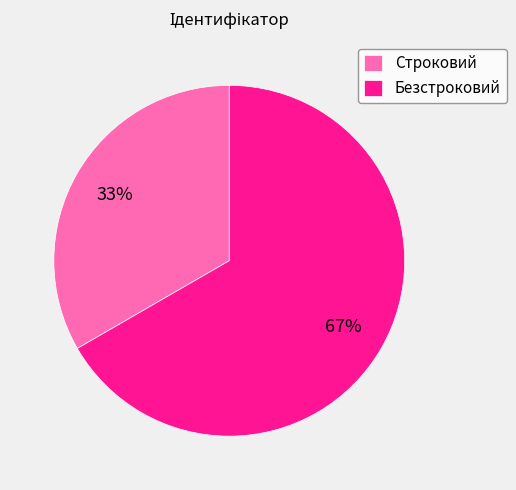

How many segments does this pie chart have?

2